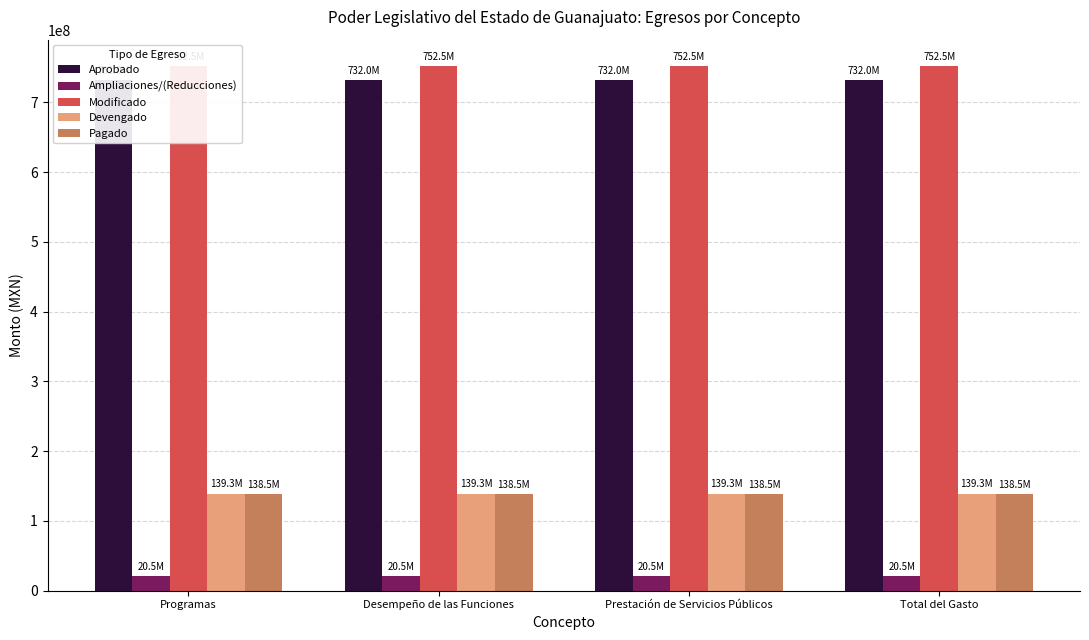

What is the sum of the Aprobado values at Desempeño de las Funciones and Prestación de Servicios Públicos?

1463971824.0